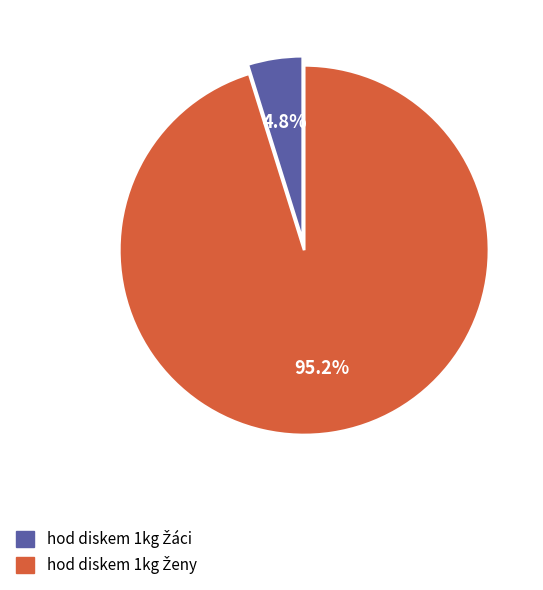

Is there a majority slice in this chart?

Yes